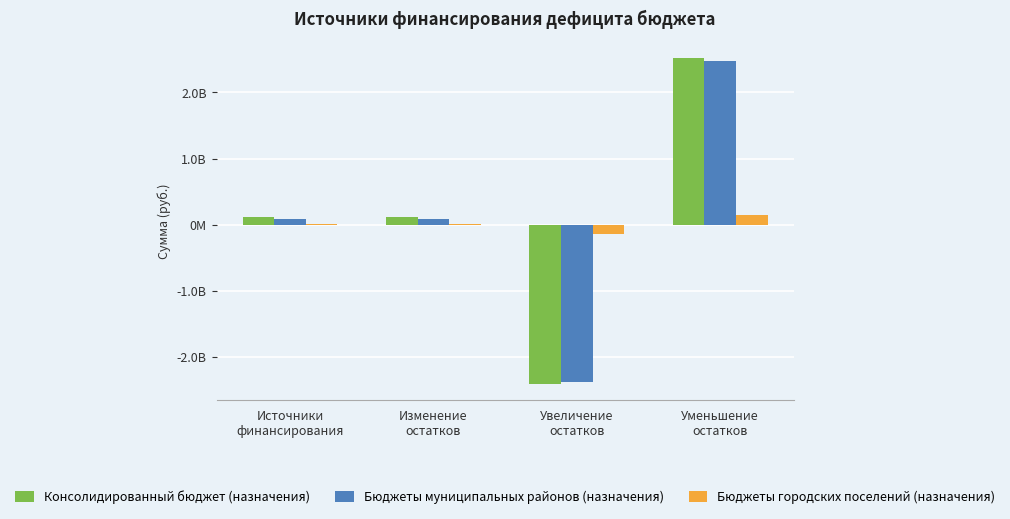

What is the difference between the Бюджеты городских поселений (назначения) values at Источники
финансирования and Уменьшение
остатков?

141480290.7